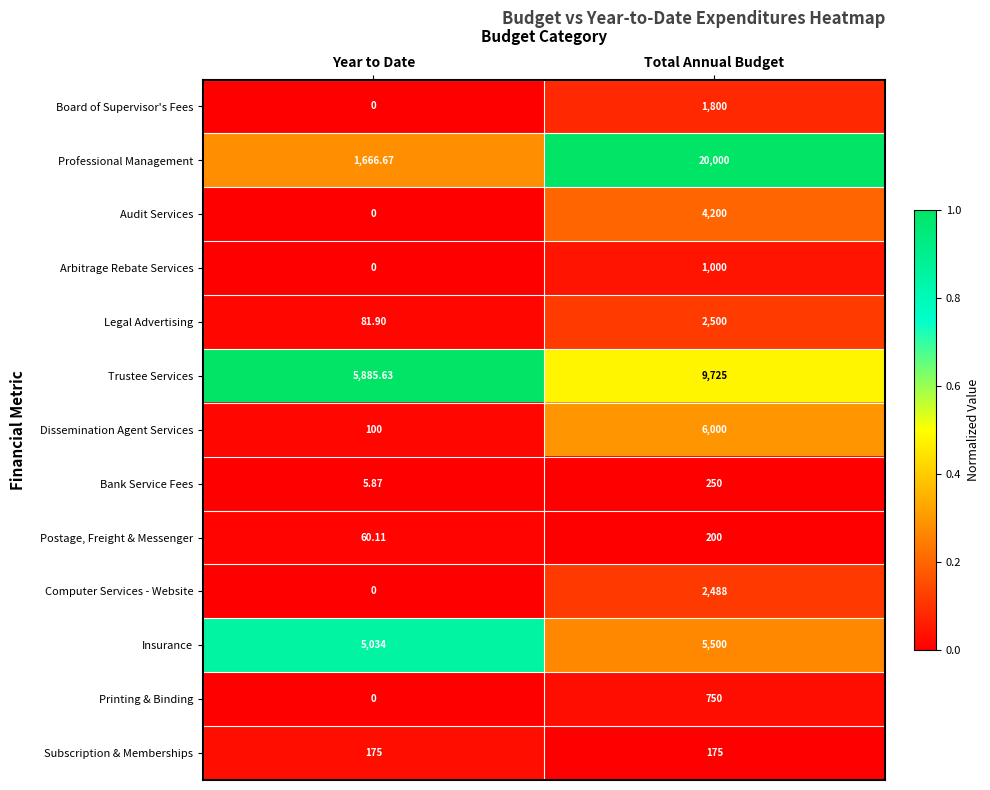

Rank the series by their maximum value, from lowest to highest.

Subscription & Memberships, Postage, Freight & Messenger, Bank Service Fees, Printing & Binding, Arbitrage Rebate Services, Board of Supervisor's Fees, Computer Services - Website, Legal Advertising, Audit Services, Insurance, Dissemination Agent Services, Trustee Services, Professional Management